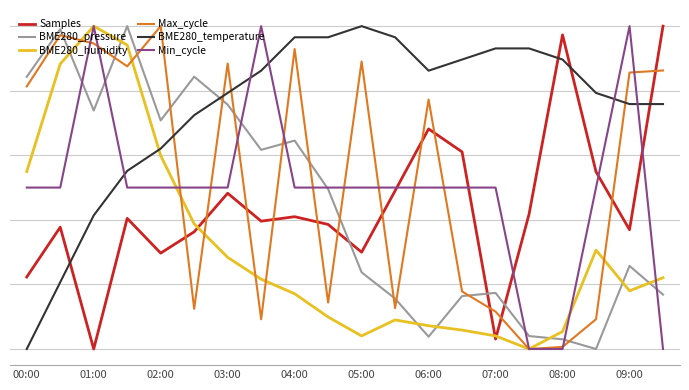

Where does the Min_cycle series first go above 150?

01:00